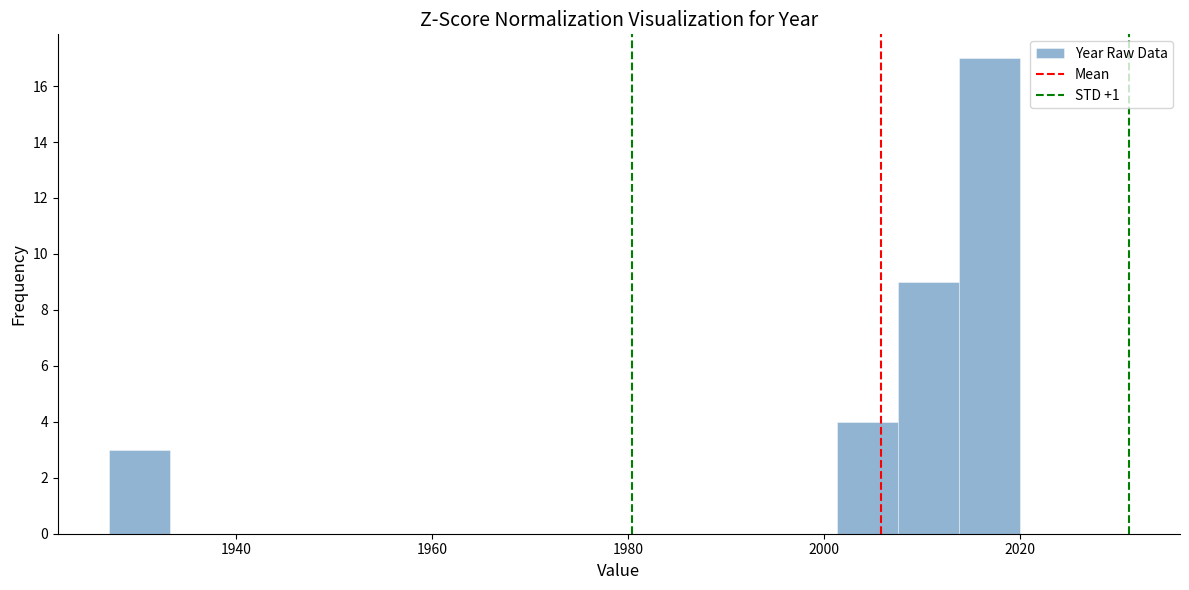

Around what value on the x-axis is the tallest bar? Give the approximate position of its centre, as read against the axis.

2016